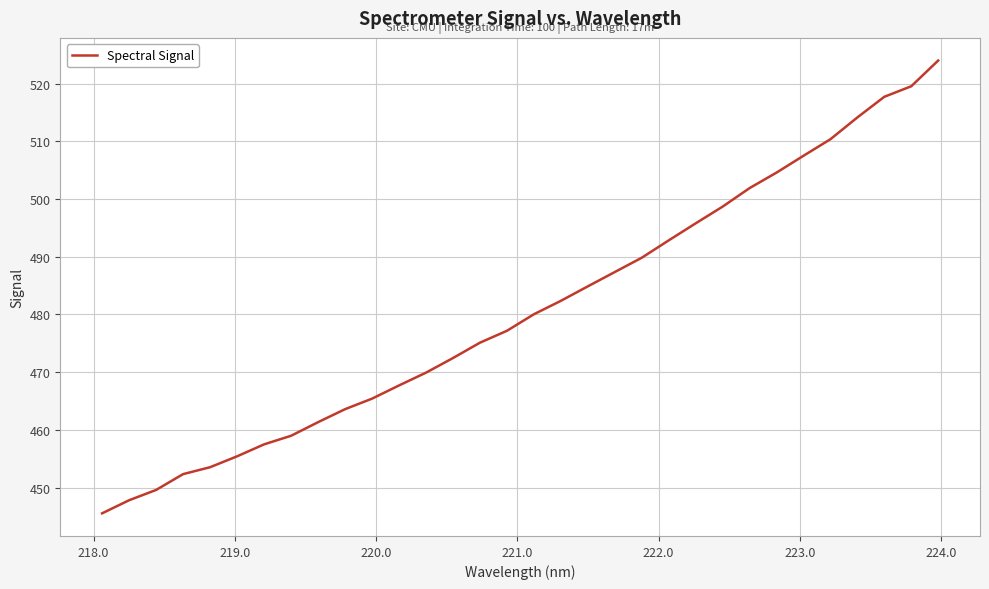

What is the difference between the maximum and minimum values?

78.5